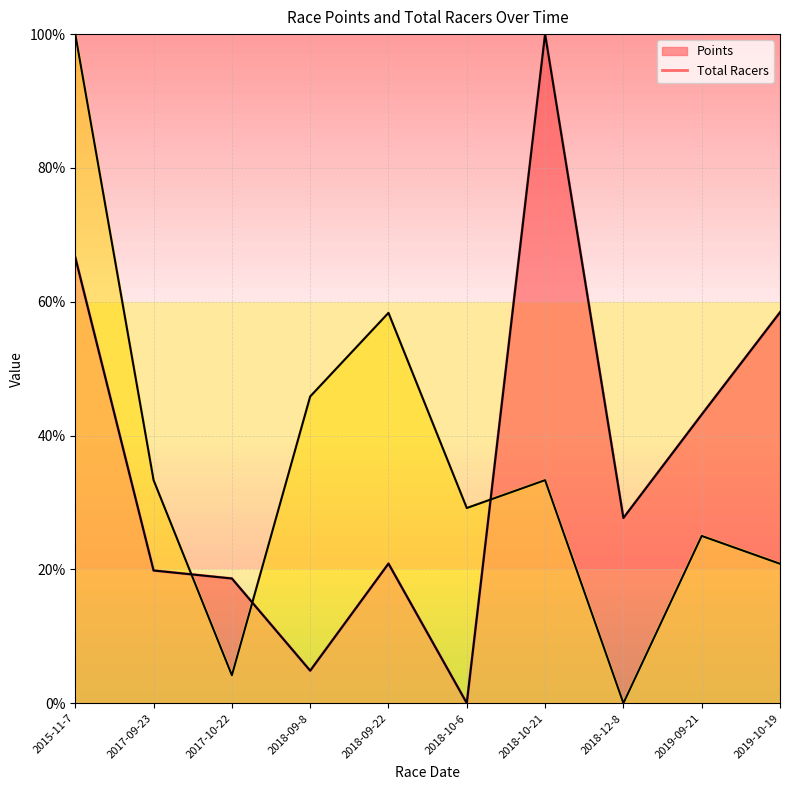

True or false: Points has more than 1 interior local peaks.

True